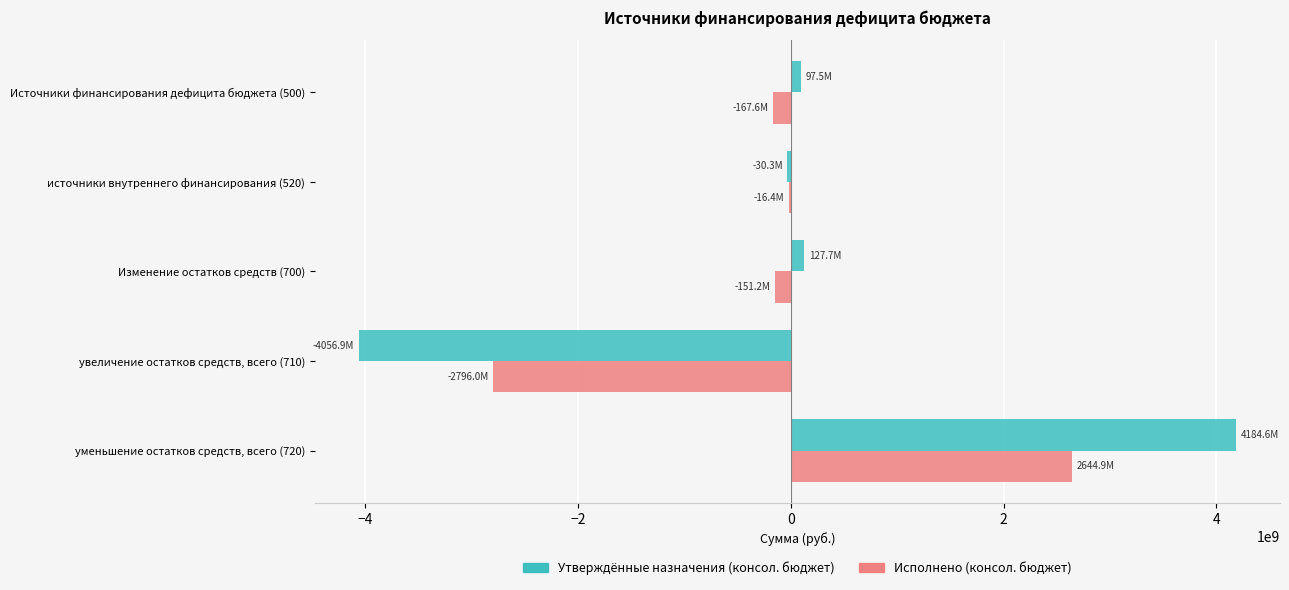

What is the greatest value displayed?

4184609310.4